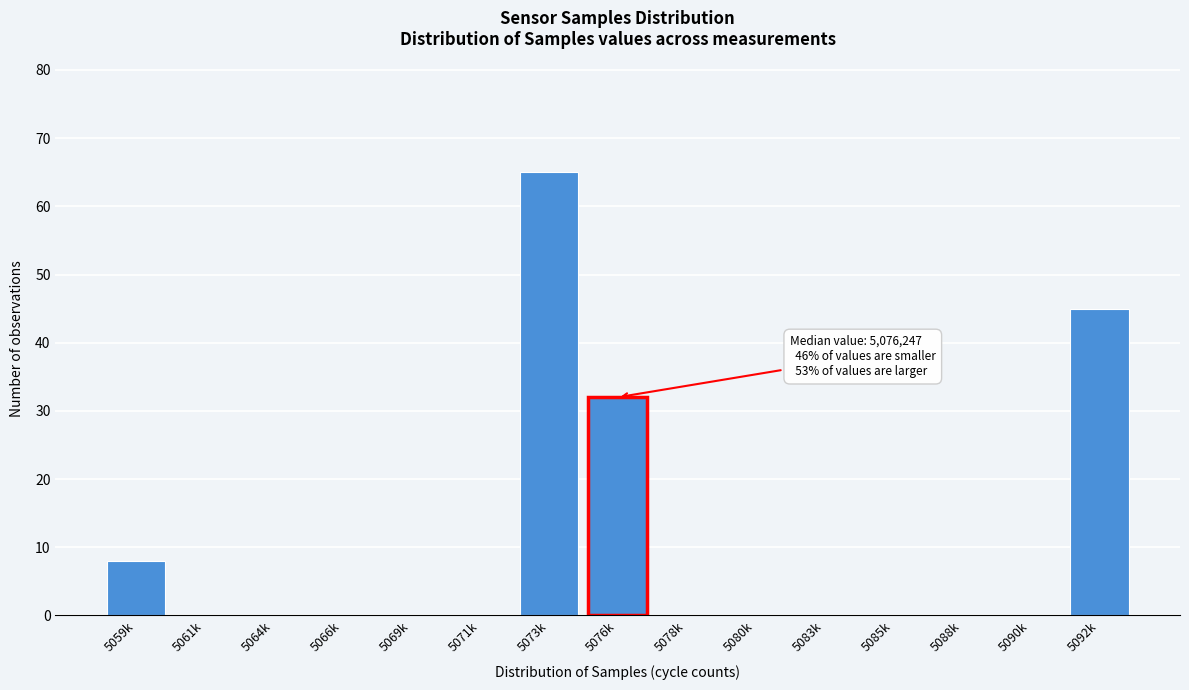

Reading left to right, what are all the values shown in this chart?

5059k=8	5061k=0	5064k=0	5066k=0	5069k=0	5071k=0	5073k=65	5076k=32	5078k=0	5080k=0	5083k=0	5085k=0	5088k=0	5090k=0	5092k=45